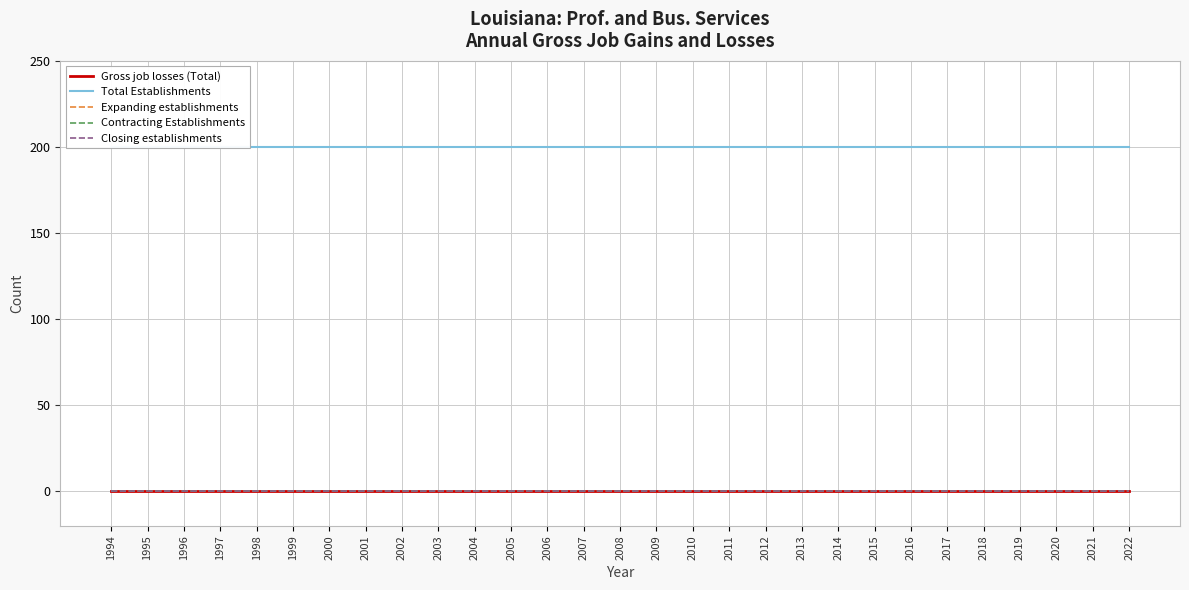

Reading right to left, what are all the values shown in this chart?

Gross job losses (Total): 2022=0	2021=0	2020=0	2019=0	2018=0	2017=0	2016=0	2015=0	2014=0	2013=0	2012=0	2011=0	2010=0	2009=0	2008=0	2007=0	2006=0	2005=0	2004=0	2003=0	2002=0	2001=0	2000=0	1999=0	1998=0	1997=0	1996=0	1995=0	1994=0
Total Establishments: 2022=200	2021=200	2020=200	2019=200	2018=200	2017=200	2016=200	2015=200	2014=200	2013=200	2012=200	2011=200	2010=200	2009=200	2008=200	2007=200	2006=200	2005=200	2004=200	2003=200	2002=200	2001=200	2000=200	1999=200	1998=200	1997=200	1996=200	1995=200	1994=200
Expanding establishments: 2022=0	2021=0	2020=0	2019=0	2018=0	2017=0	2016=0	2015=0	2014=0	2013=0	2012=0	2011=0	2010=0	2009=0	2008=0	2007=0	2006=0	2005=0	2004=0	2003=0	2002=0	2001=0	2000=0	1999=0	1998=0	1997=0	1996=0	1995=0	1994=0
Contracting Establishments: 2022=0	2021=0	2020=0	2019=0	2018=0	2017=0	2016=0	2015=0	2014=0	2013=0	2012=0	2011=0	2010=0	2009=0	2008=0	2007=0	2006=0	2005=0	2004=0	2003=0	2002=0	2001=0	2000=0	1999=0	1998=0	1997=0	1996=0	1995=0	1994=0
Closing establishments: 2022=0	2021=0	2020=0	2019=0	2018=0	2017=0	2016=0	2015=0	2014=0	2013=0	2012=0	2011=0	2010=0	2009=0	2008=0	2007=0	2006=0	2005=0	2004=0	2003=0	2002=0	2001=0	2000=0	1999=0	1998=0	1997=0	1996=0	1995=0	1994=0